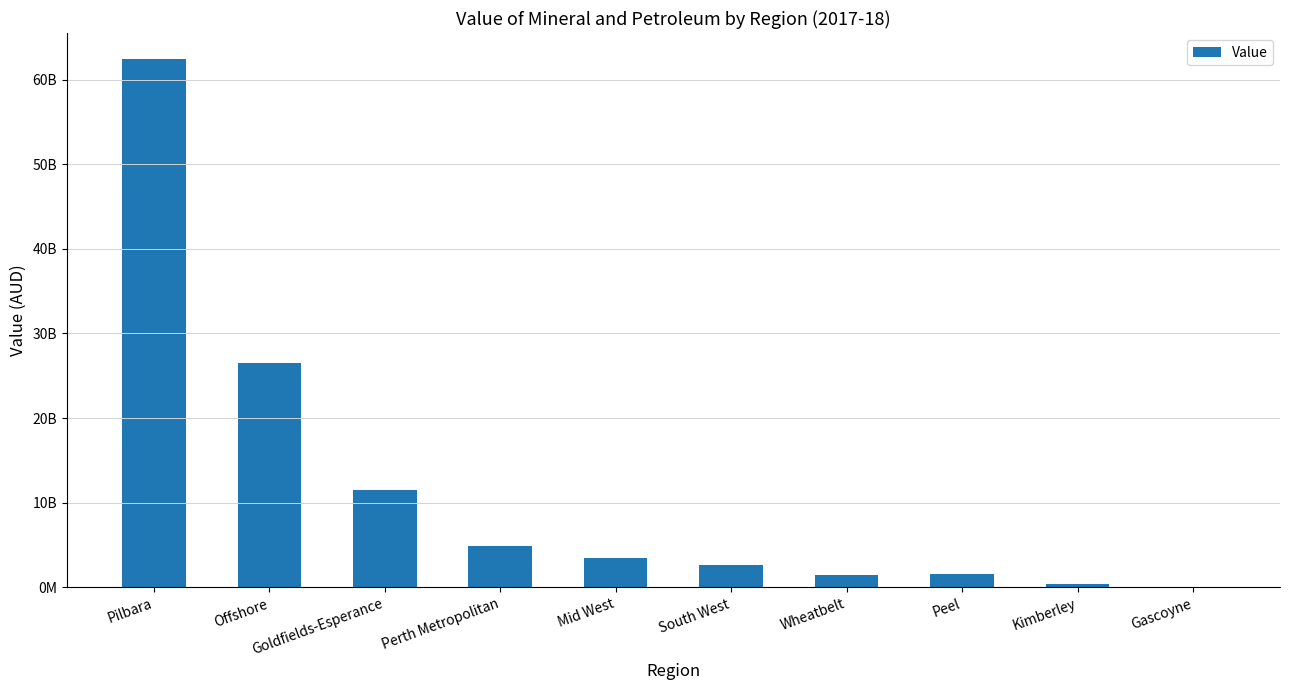

Which label corresponds to the smallest value in the chart?

Gascoyne